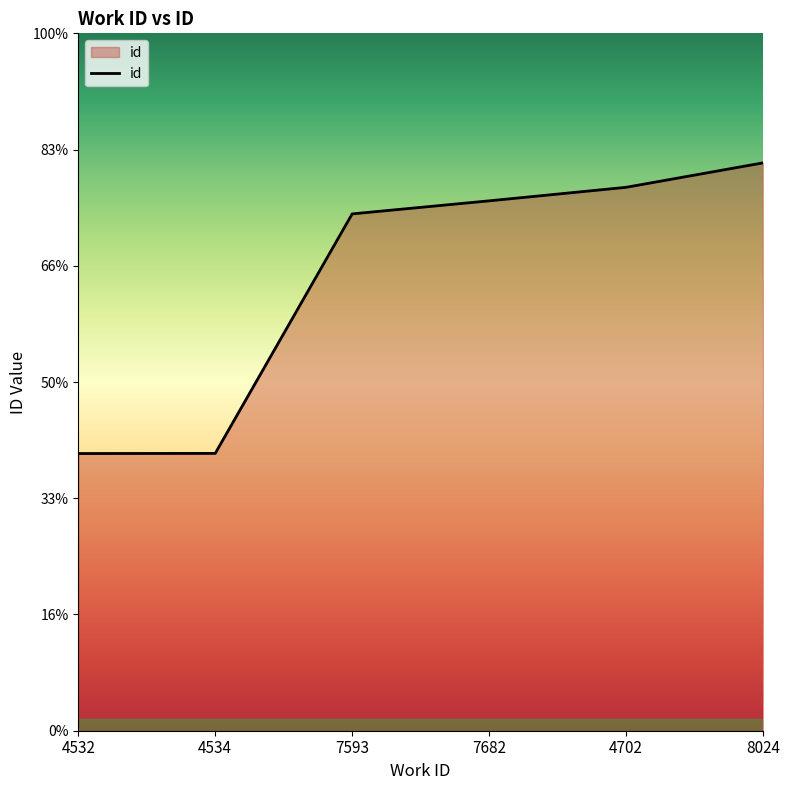

Does the chart have visible grid lines?

No